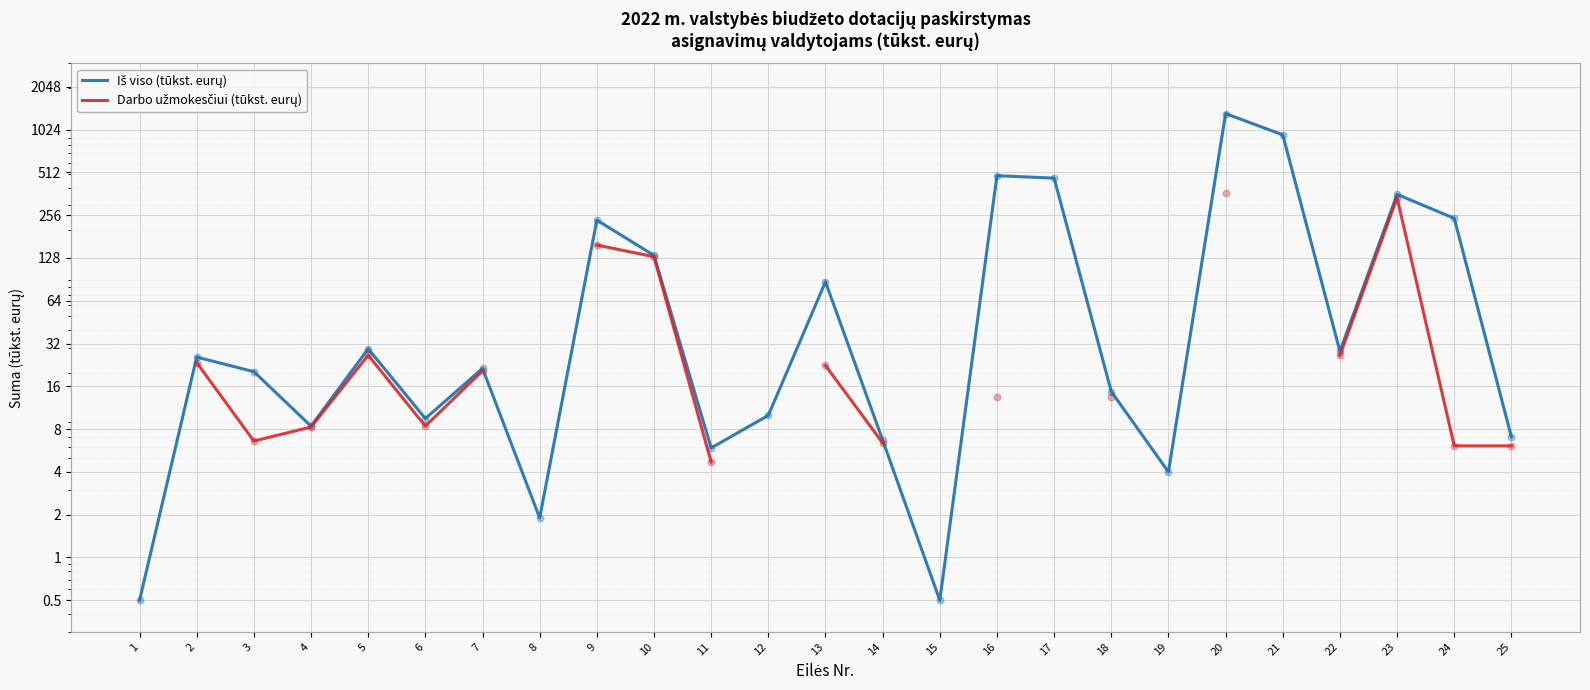

Which series reaches the minimum Y coordinate?

Iš viso (tūkst. eurų)